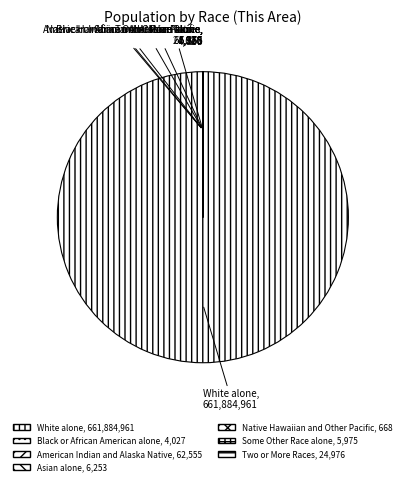

The White alone slice represents 100% of the pie. True or false?

True